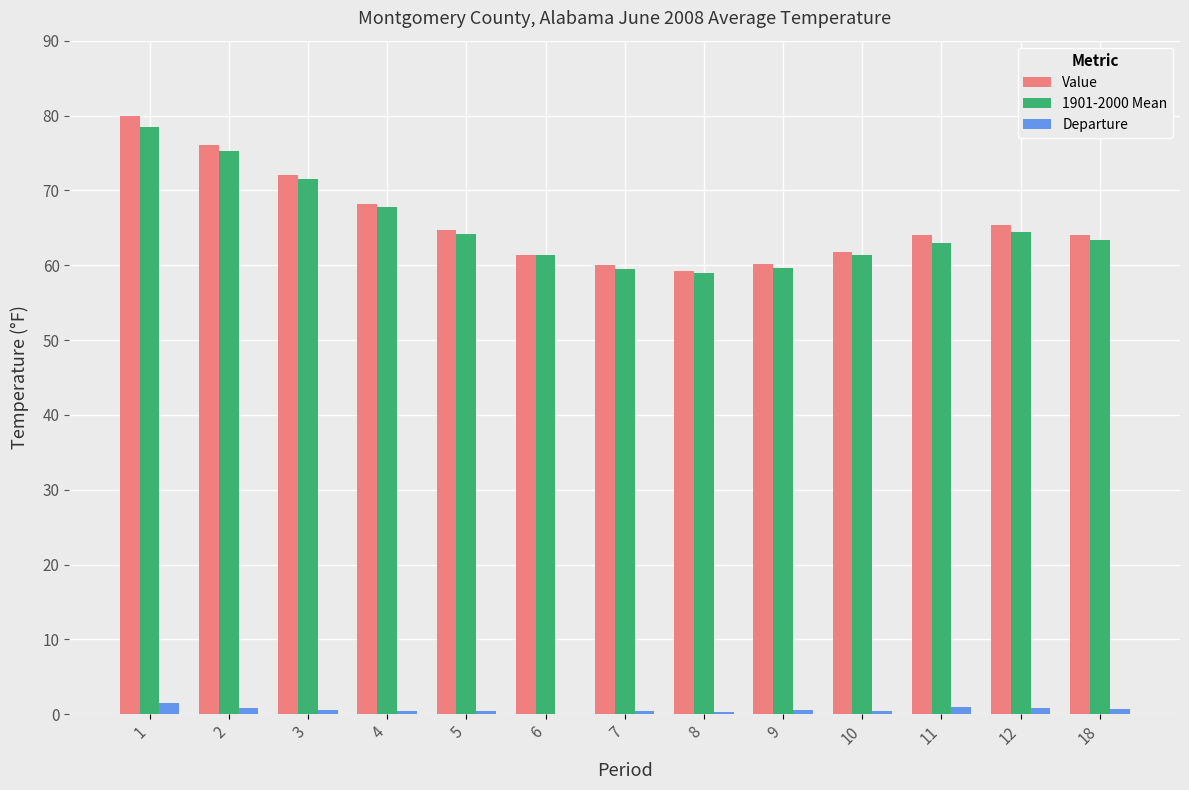

What is the maximum value shown in the chart?

80.0